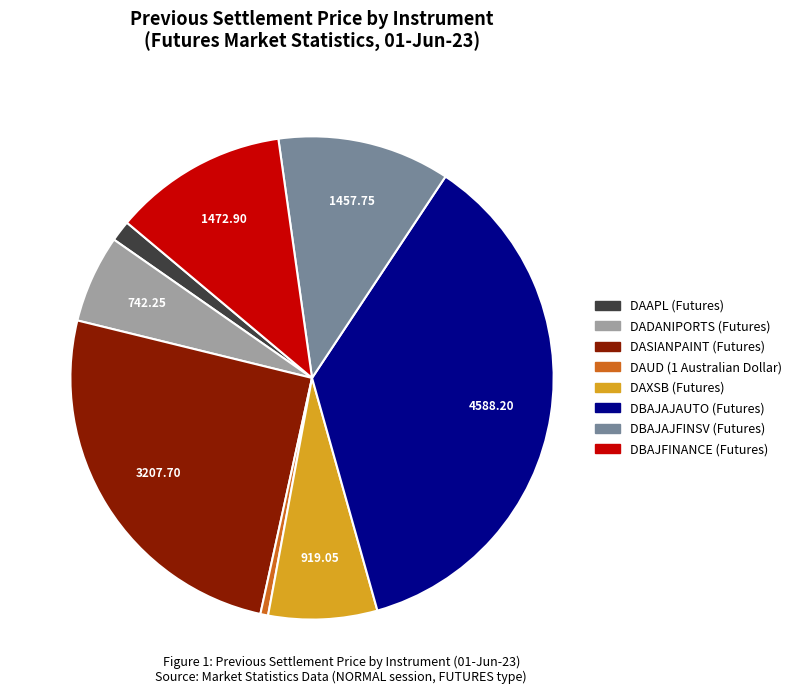

Is there any slice that represents more than half of the pie?

No